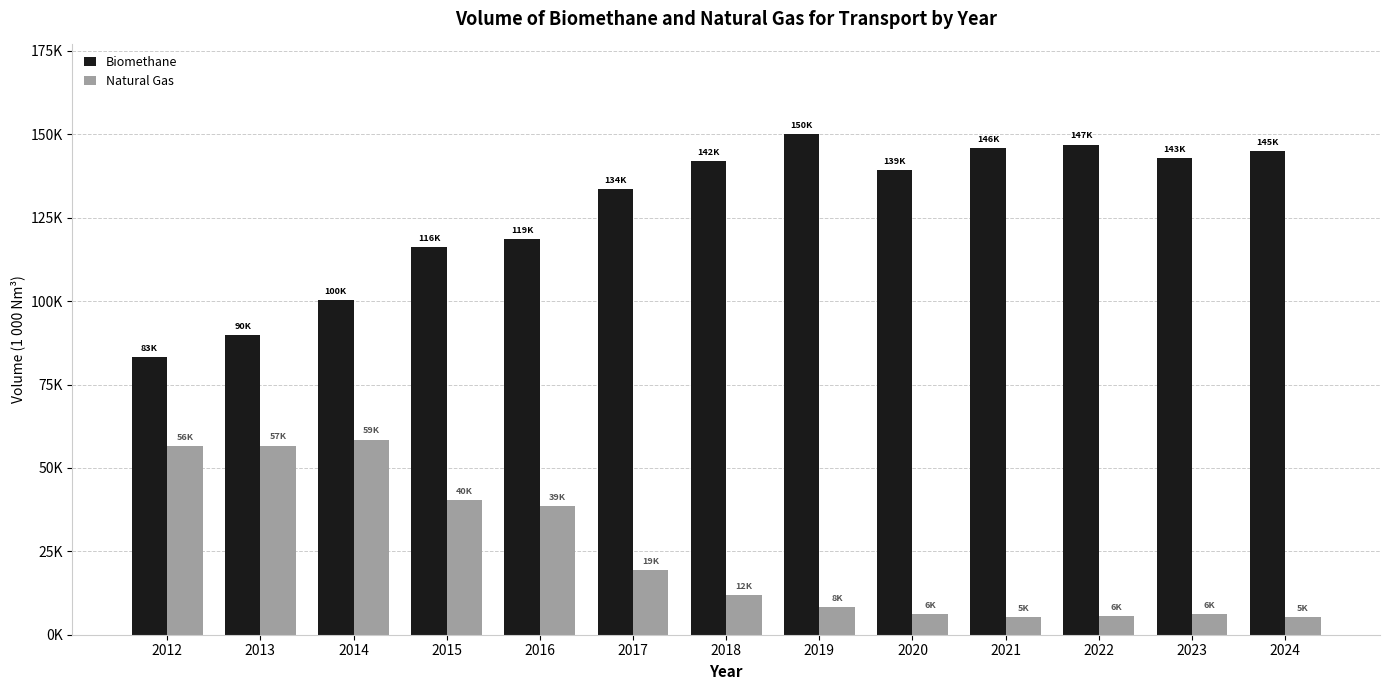

What is the highest value of the Biomethane series?

149958.0